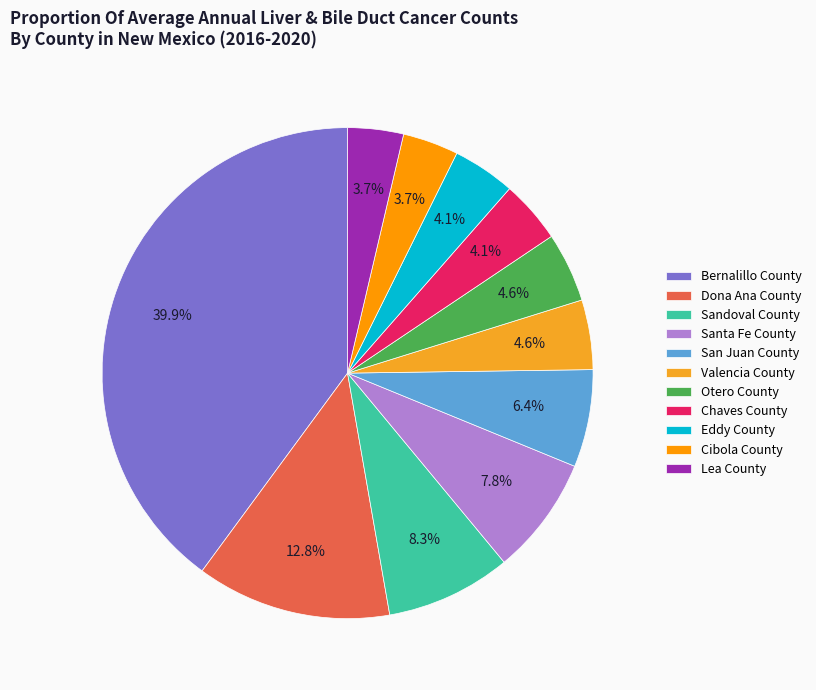

True or false: Otero County accounts for 5% of the total.

True